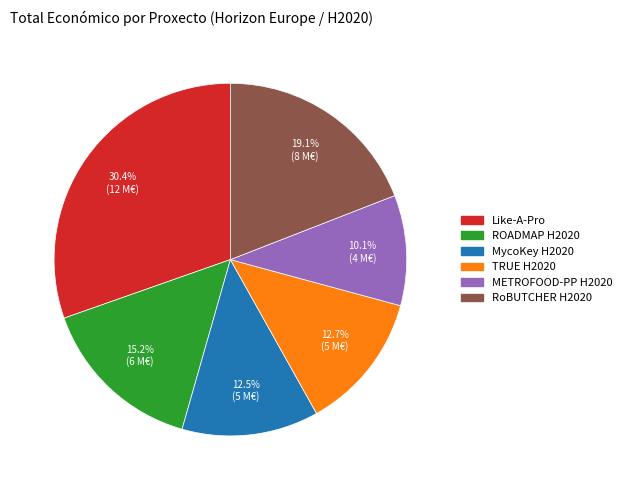

Which category has the smallest portion of the pie?

METROFOOD-PP H2020